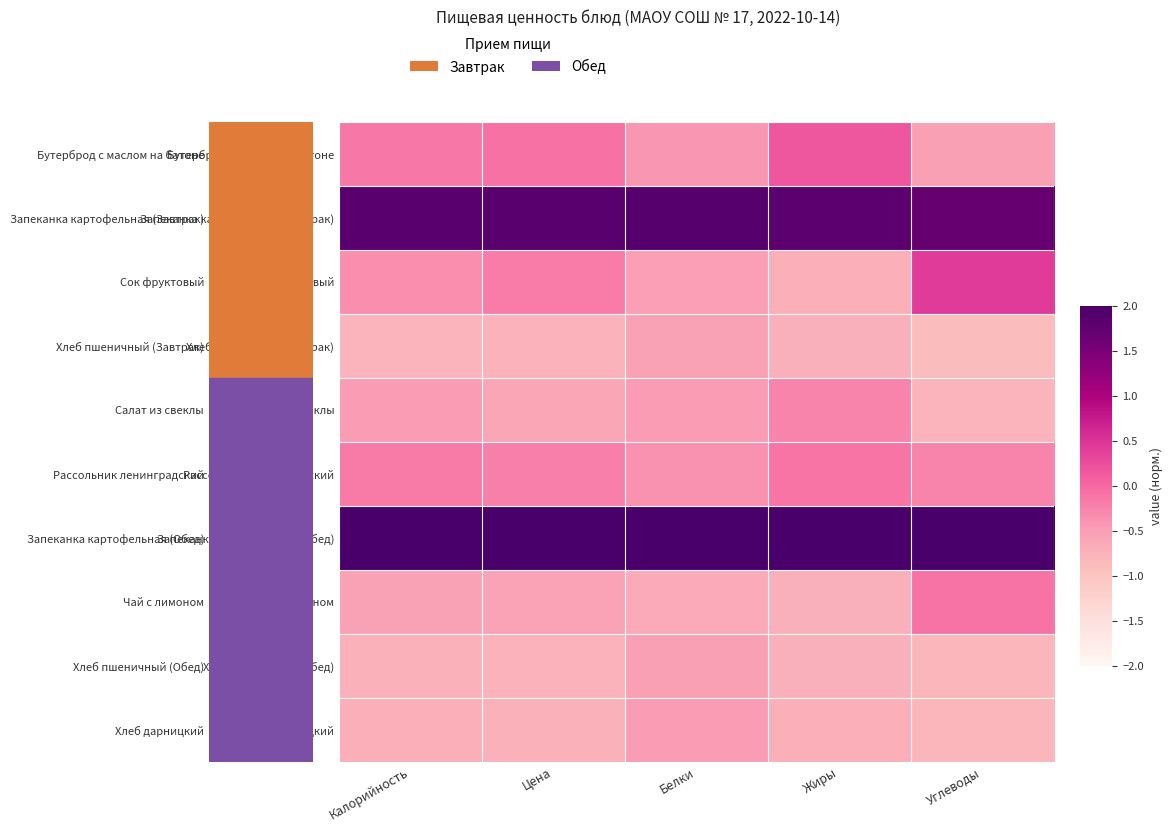

Which label corresponds to the largest value in the chart?

Белки